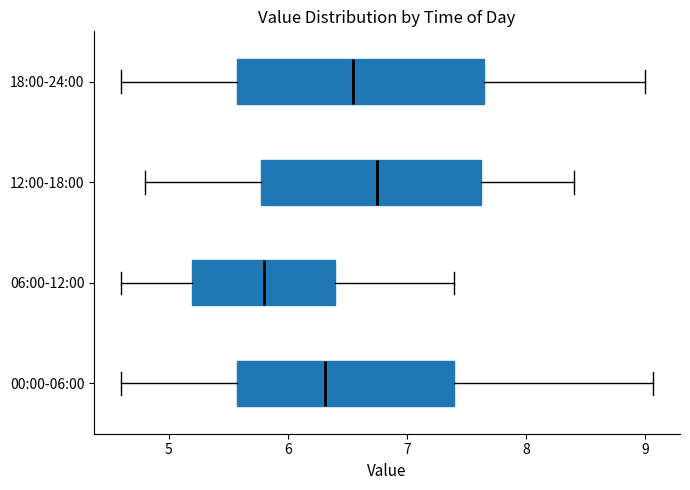

Which box's median line is the furthest to the left?

06:00-12:00